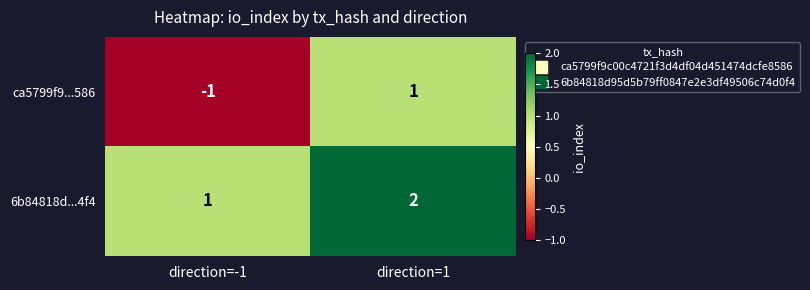

How many values in the ca5799f9...586 series are below 1?

1